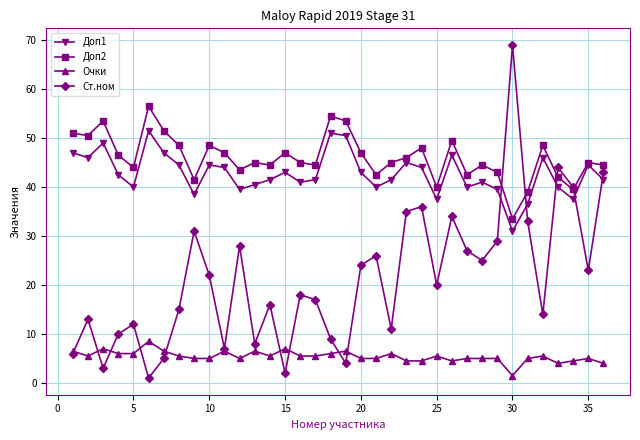

At how many categories does at least one series exceed 30?

36